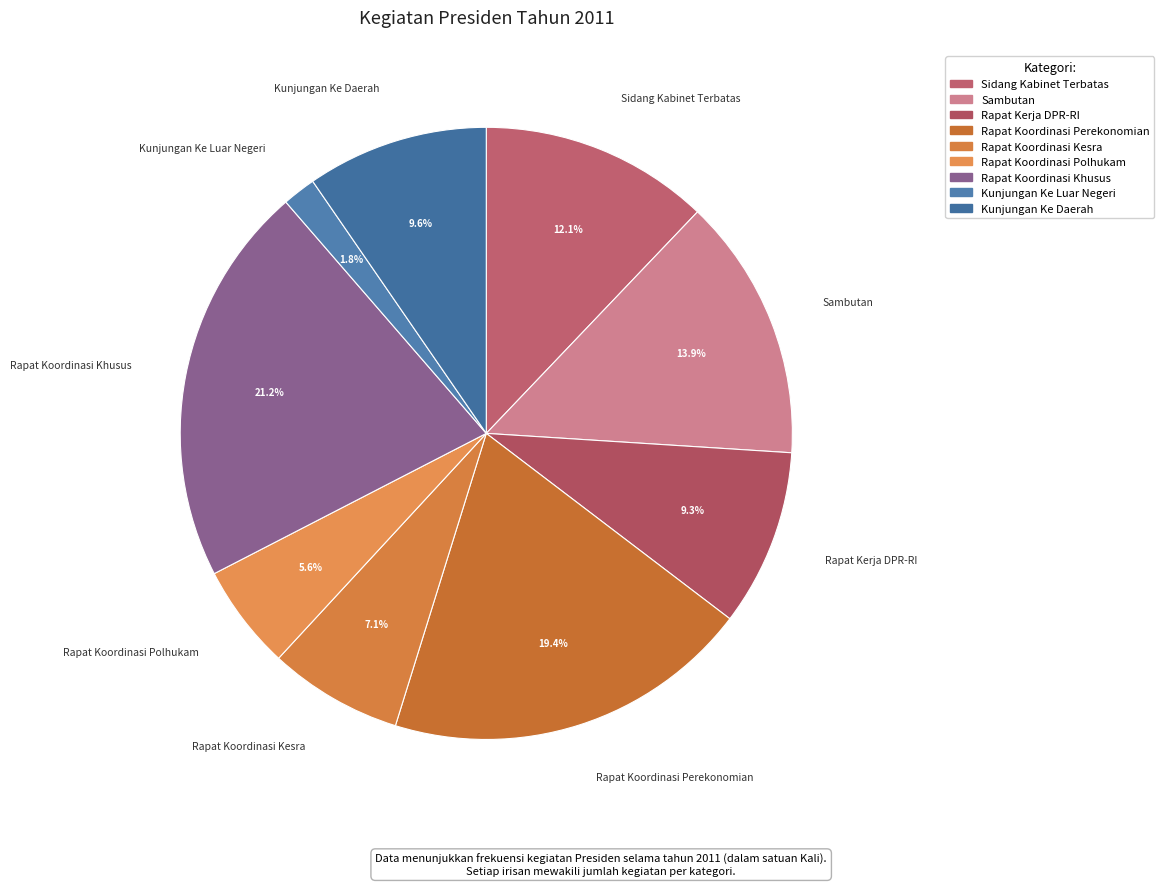

What percentage is the Rapat Koordinasi Kesra slice, to the nearest percent?

7%